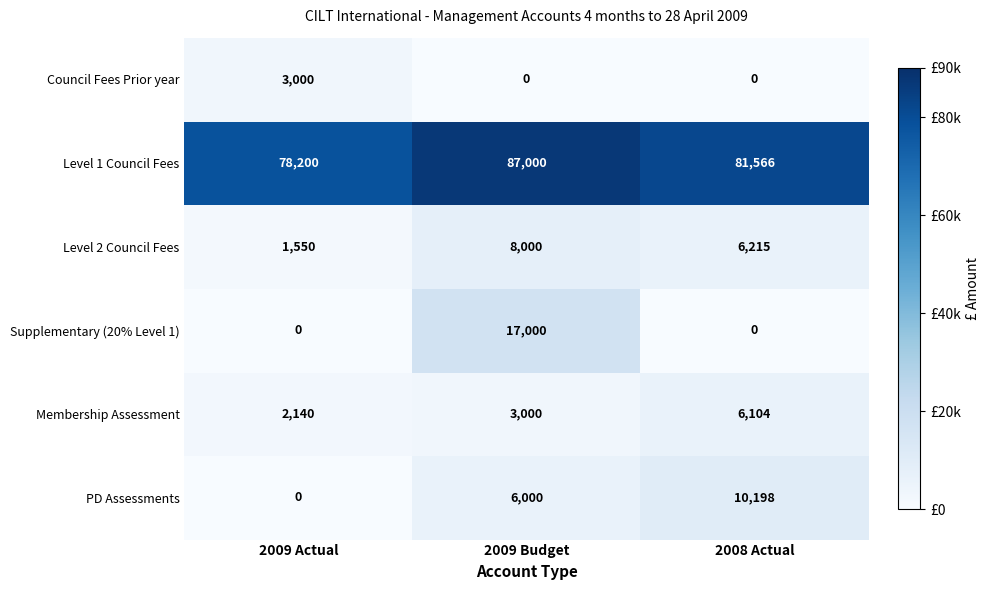

Count the number of data series in this chart.

6